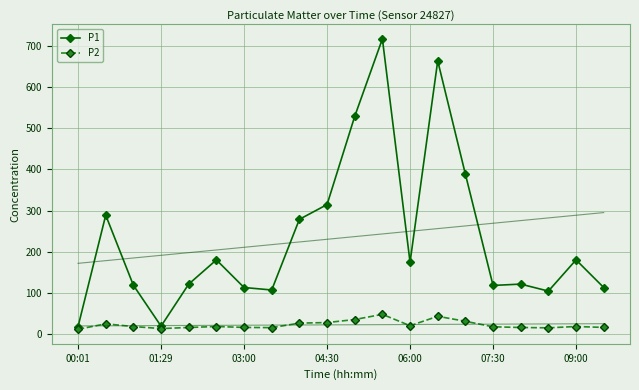

What is the difference between the highest and lowest values at 00:01?

6.6